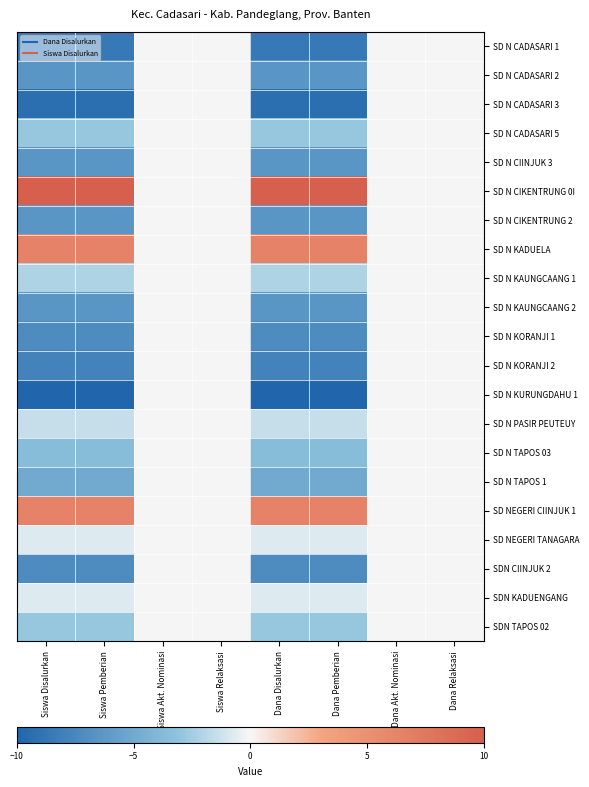

At how many categories does at least one series exceed 2?

4